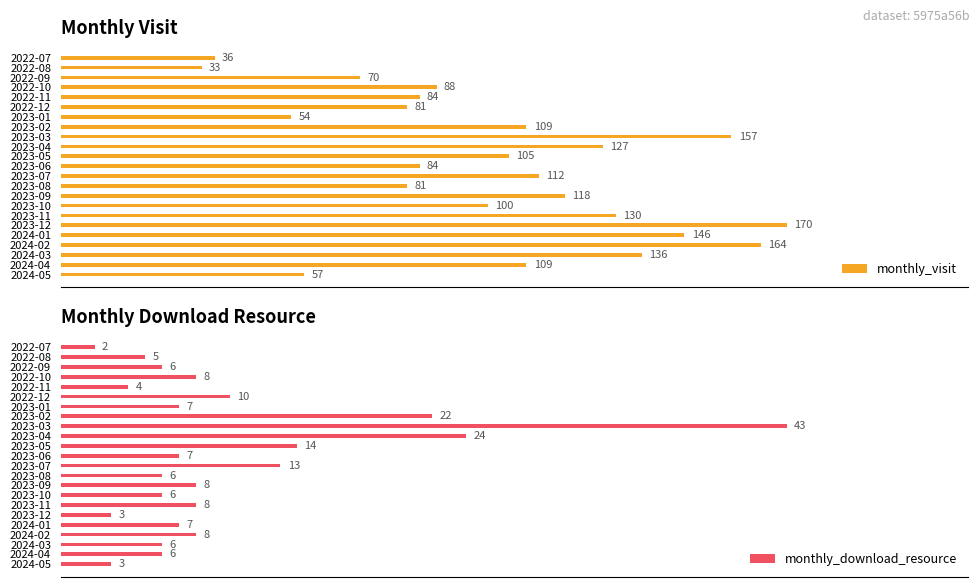

At which label does monthly_download_resource reach its peak?

2023-03